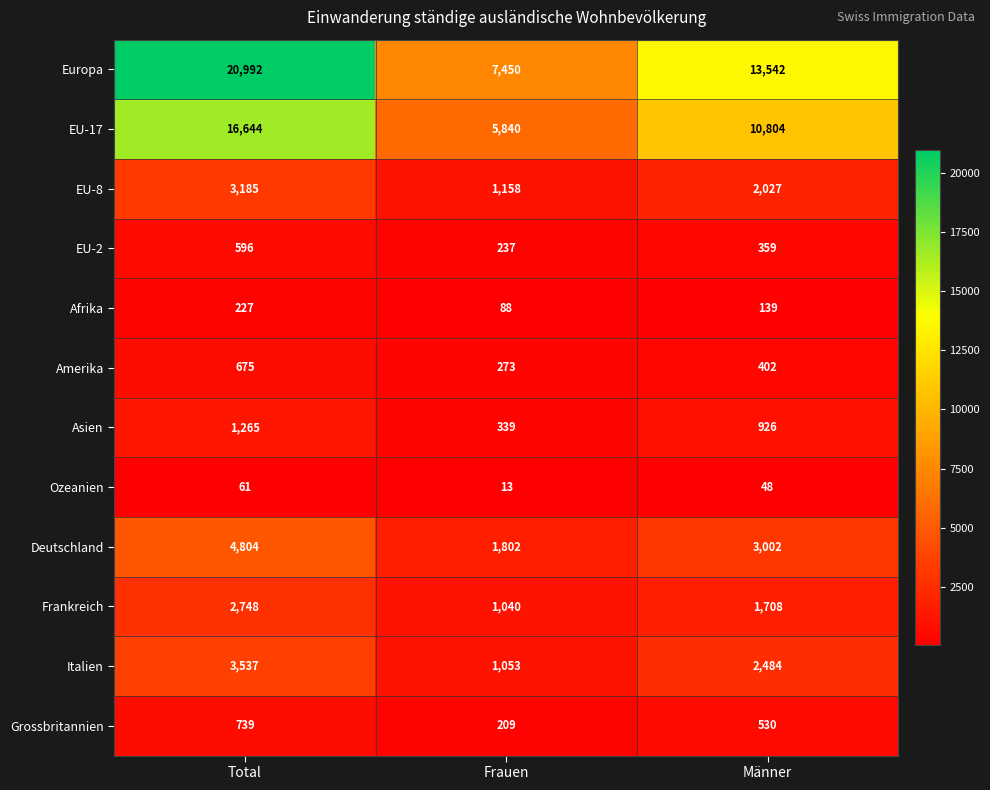

What is the sum of the Deutschland values at Frauen and Männer?

4804